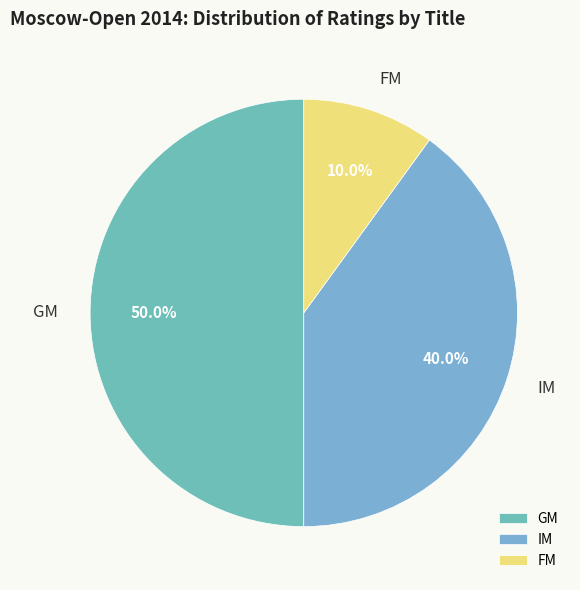

Is FM the majority of the pie?

No